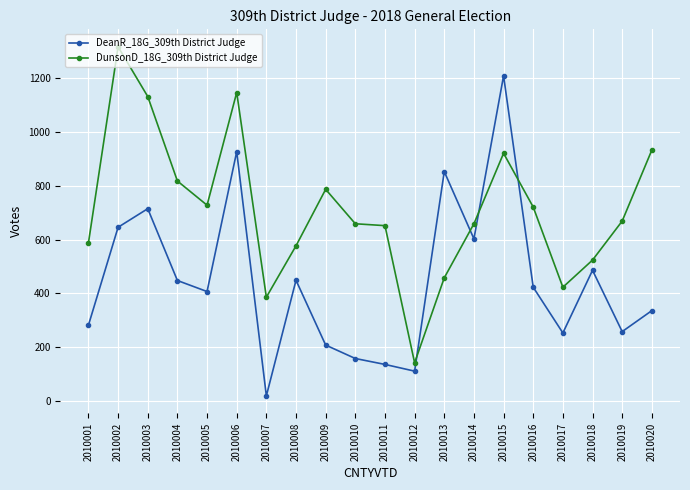

True or false: DunsonD_18G_309th District Judge and DeanR_18G_309th District Judge cross at least once.

True